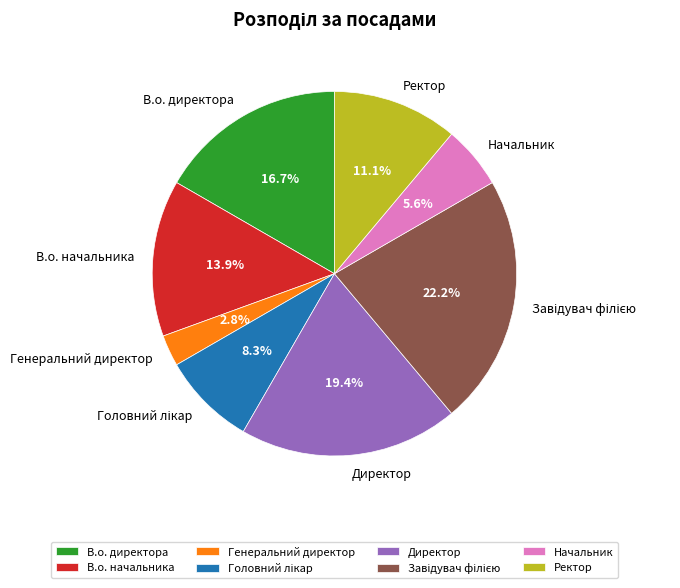

What percentage is NOT represented by В.о. директора?

83.3%